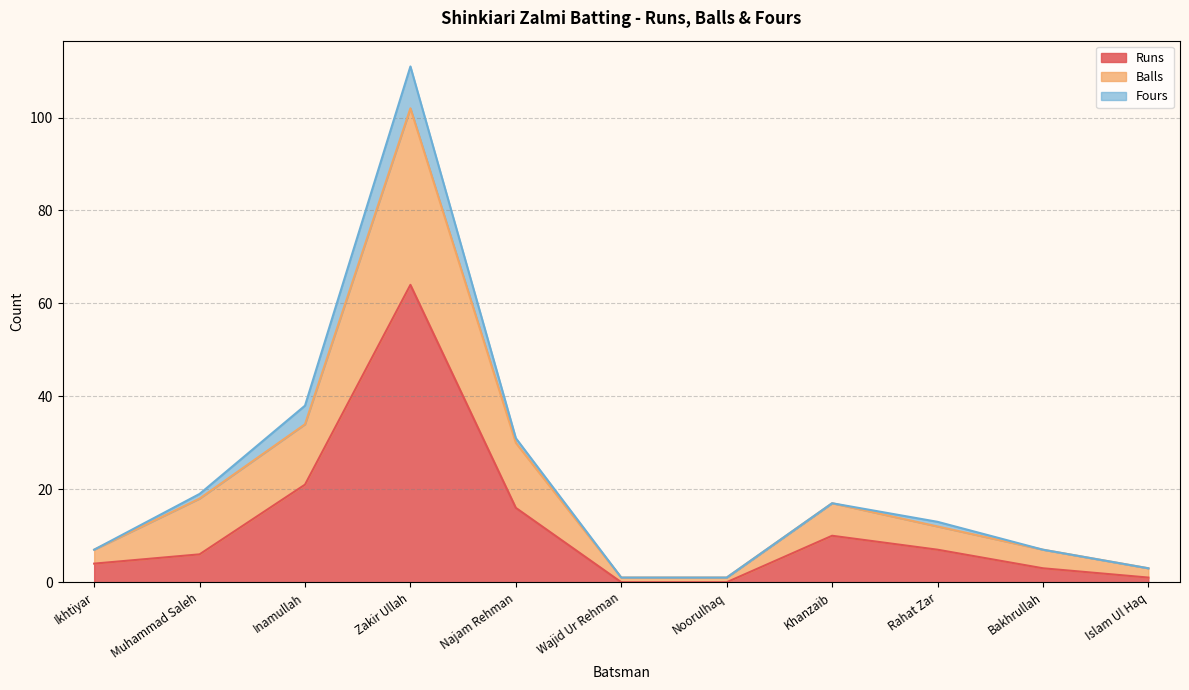

Which category has the highest value in the Runs series?

Zakir Ullah